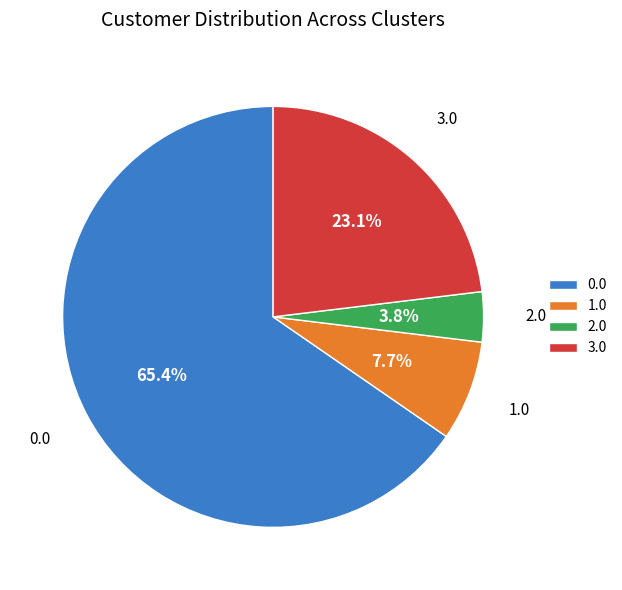

How many slices are in this pie chart?

4